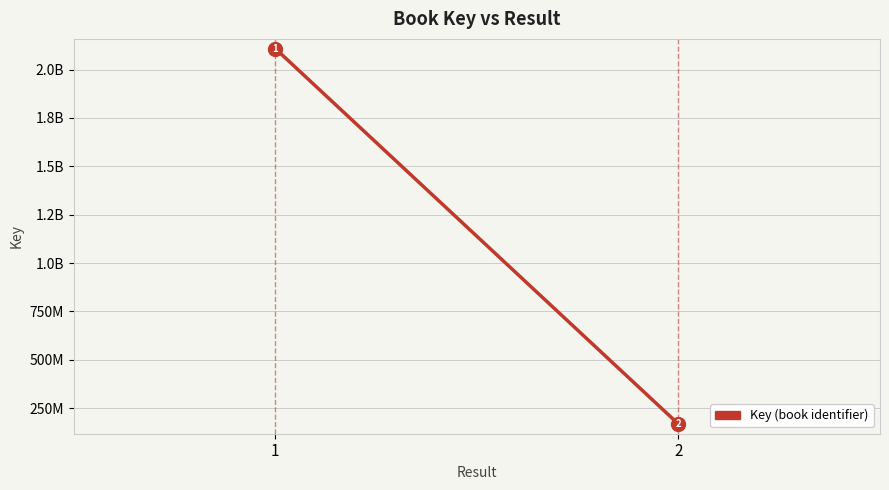

Where is the data nearest to the value 1138145517?

1